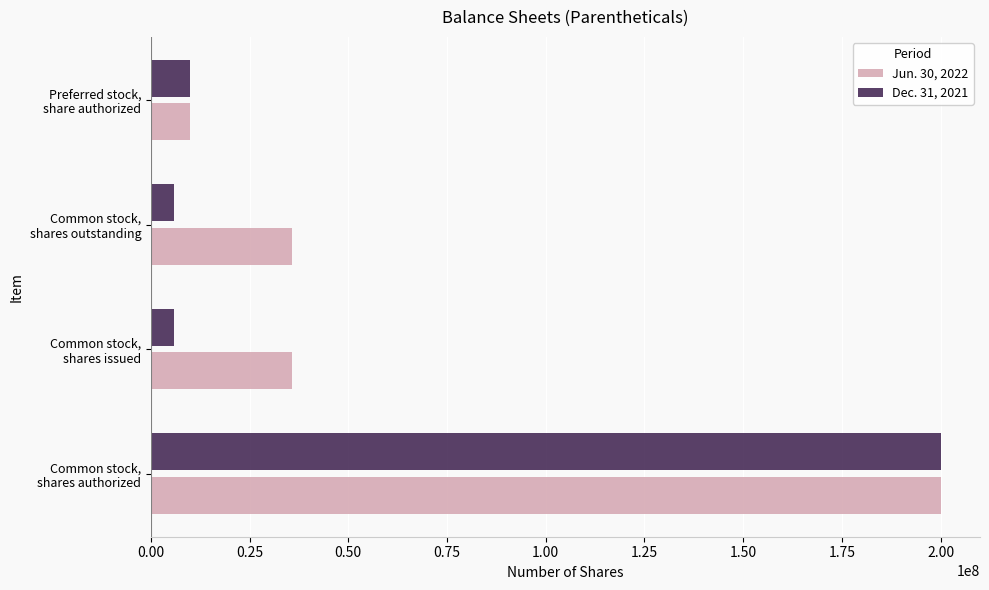

Which series has the widest spread of values?

Dec. 31, 2021